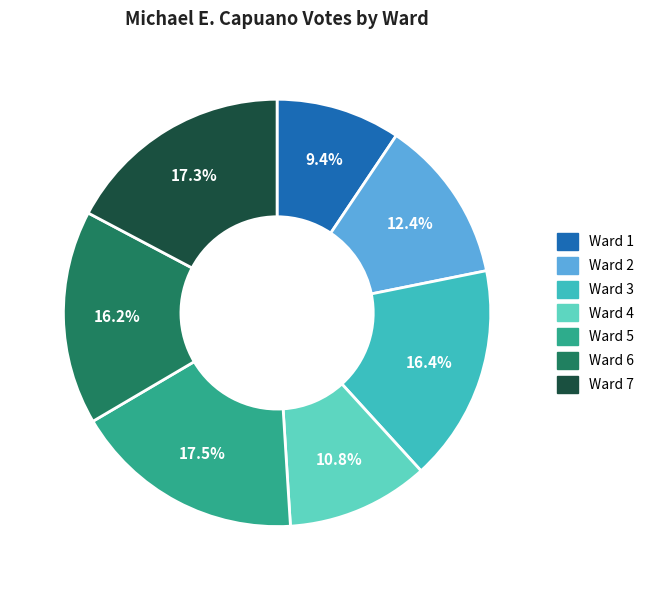

Which has a higher value, Ward 2 or Ward 1?

Ward 2